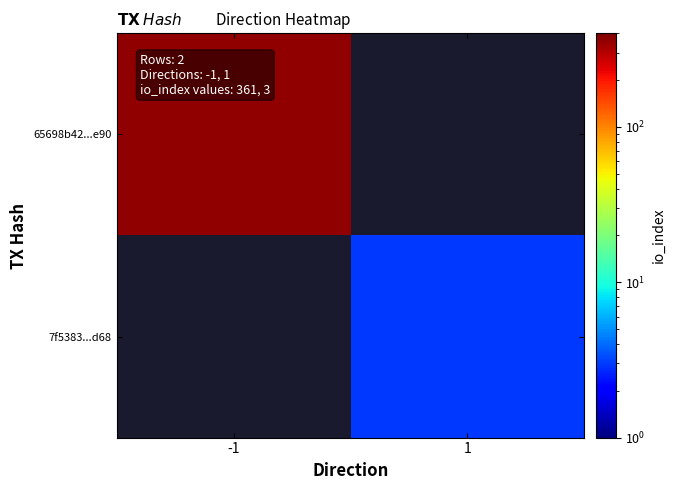

Which series has the widest spread of values?

65698b42...e90